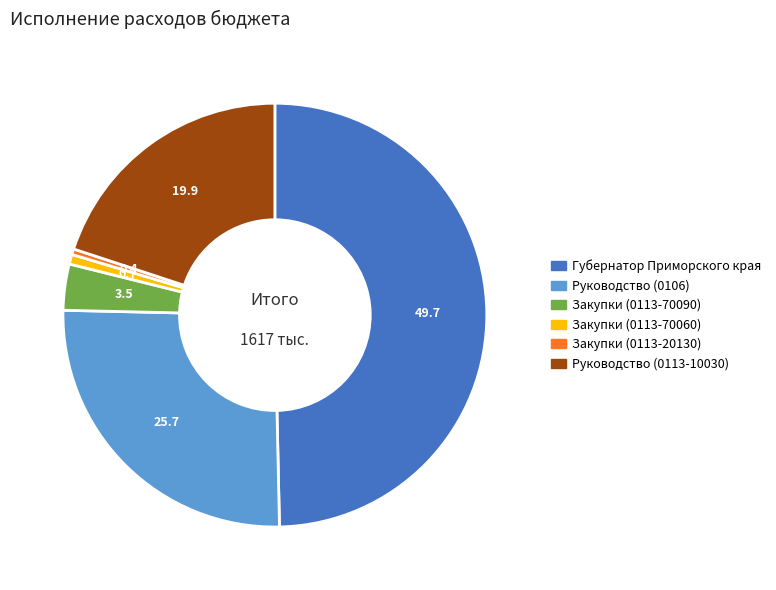

True or false: Губернатор Приморского края accounts for 50% of the total.

True